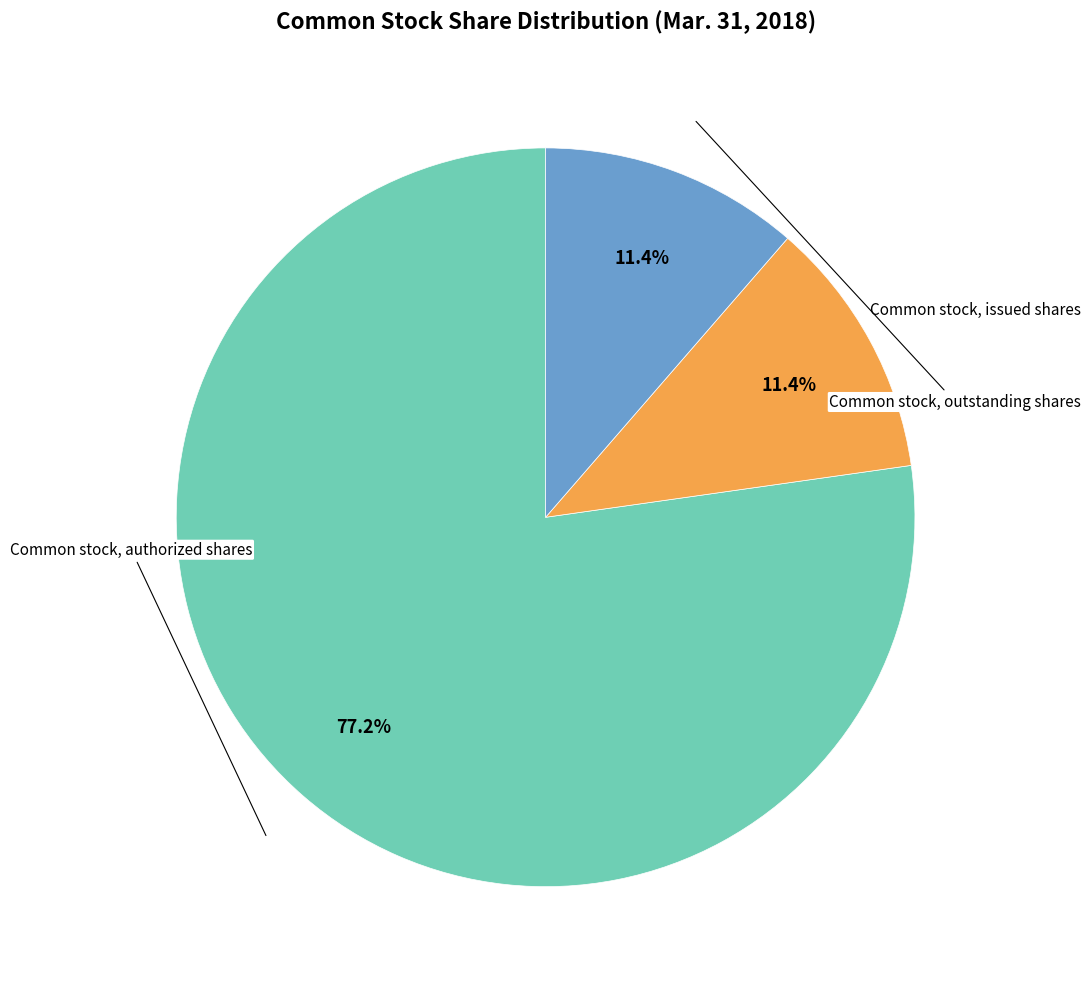

Is there any slice that represents more than half of the pie?

Yes